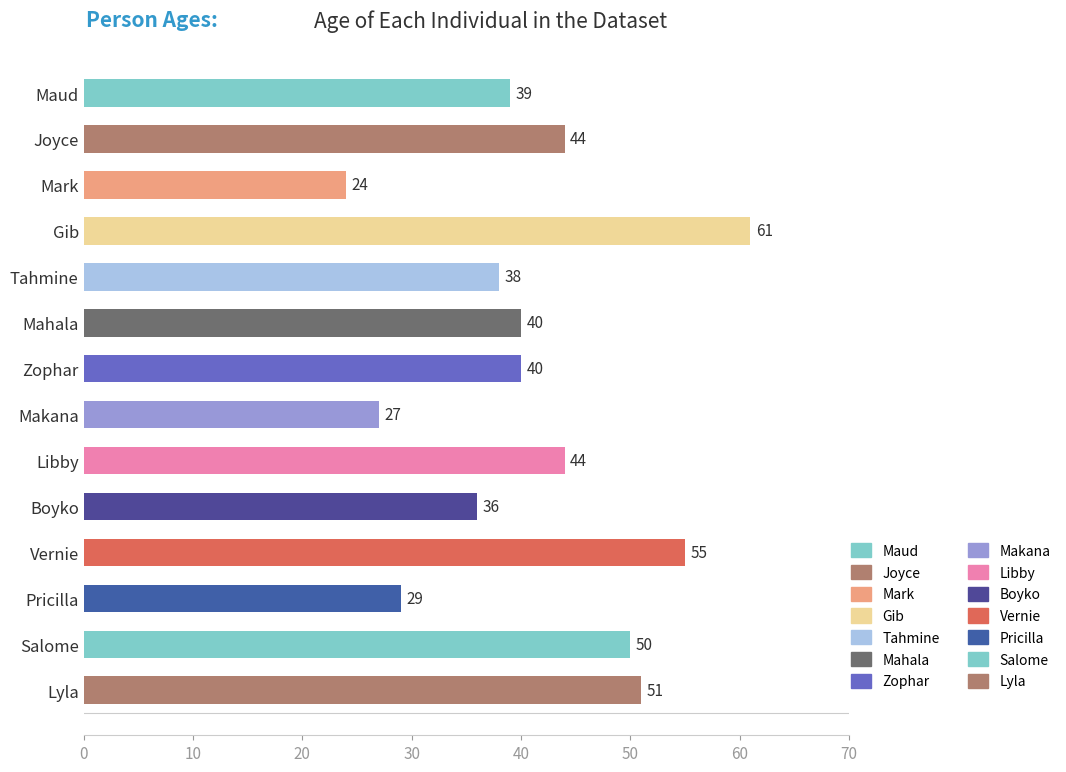

What is the label of the 8th bar from the top?

Makana